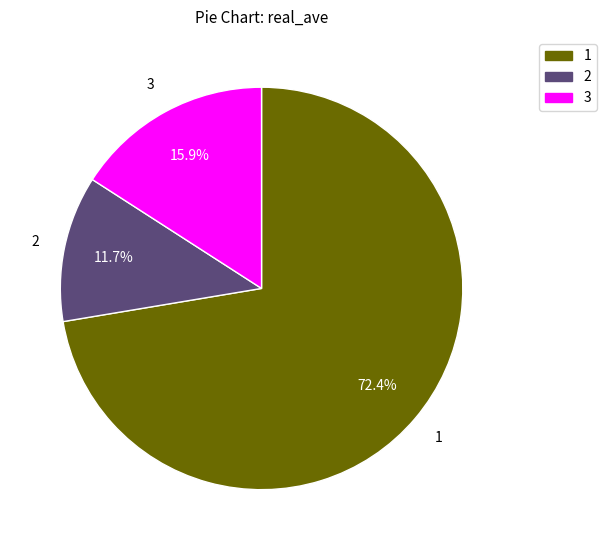

Is there any slice that represents more than half of the pie?

Yes